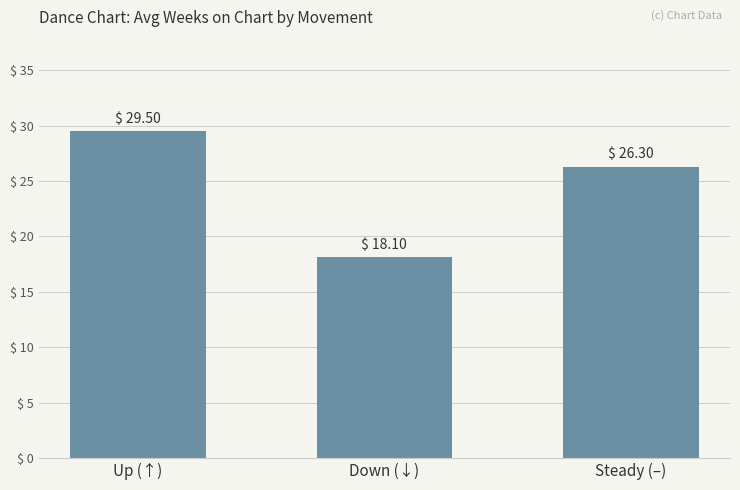

What is the label of the 1st bar from the right?

Steady (–)